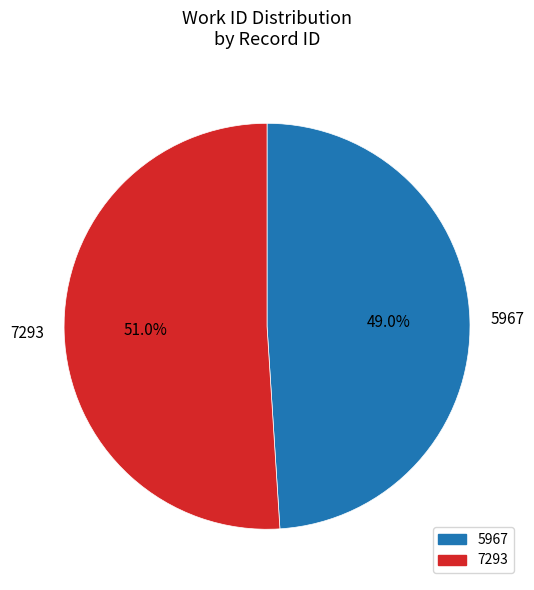

How many segments does this pie chart have?

2